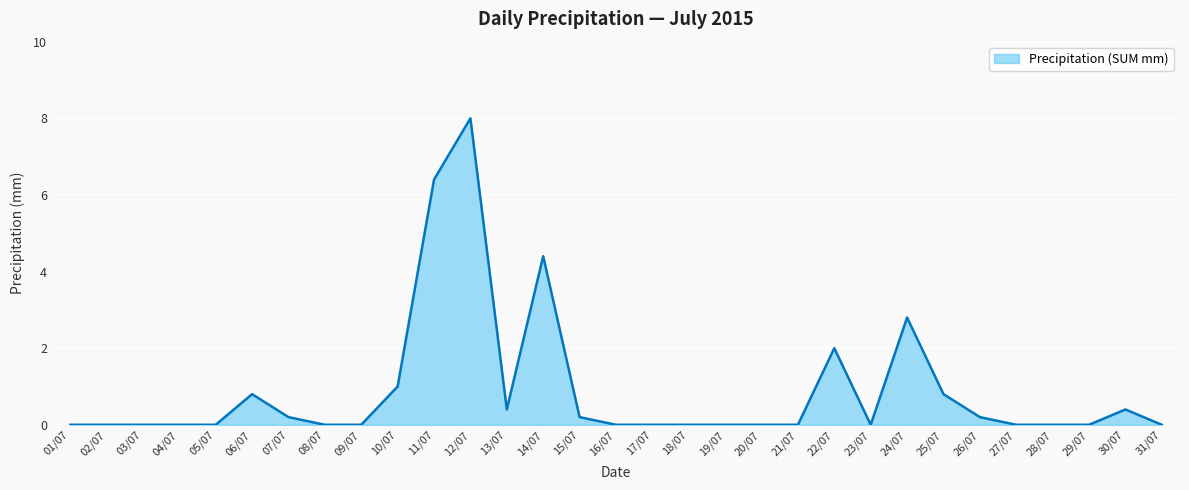

Is it true that the value at 30/07 is 0.1?

False